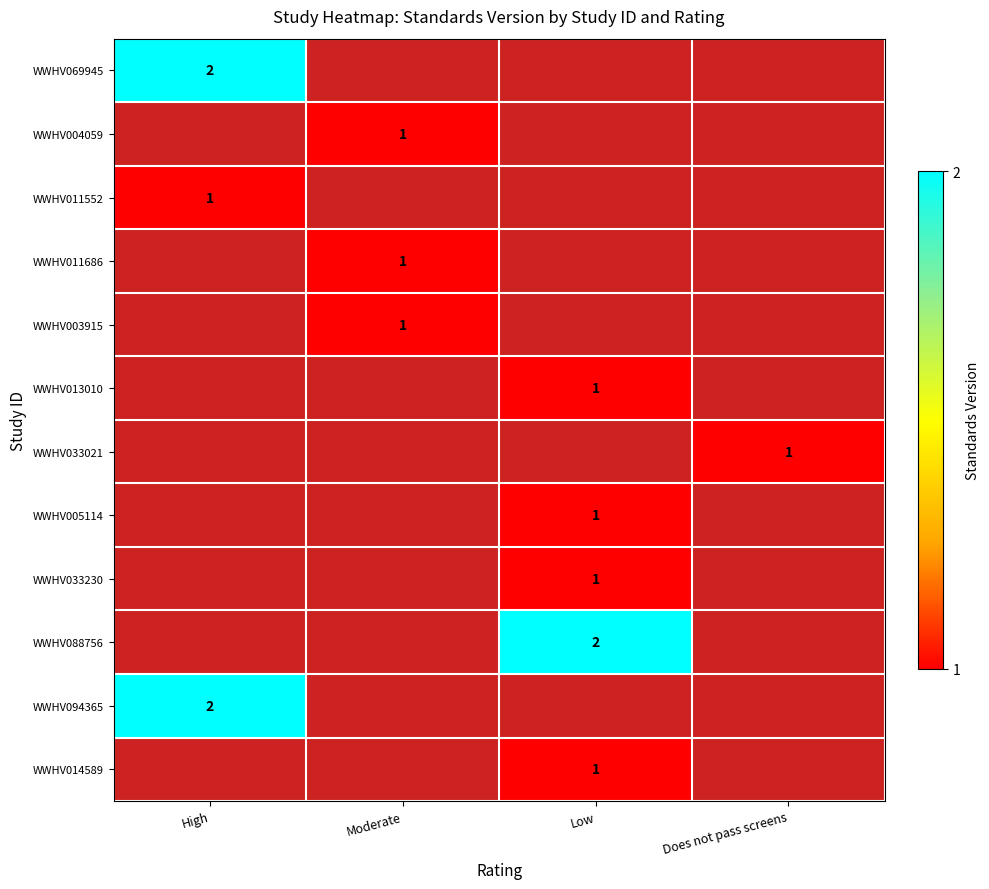

Is it true that WWHV094365 equals 2 at High?

True